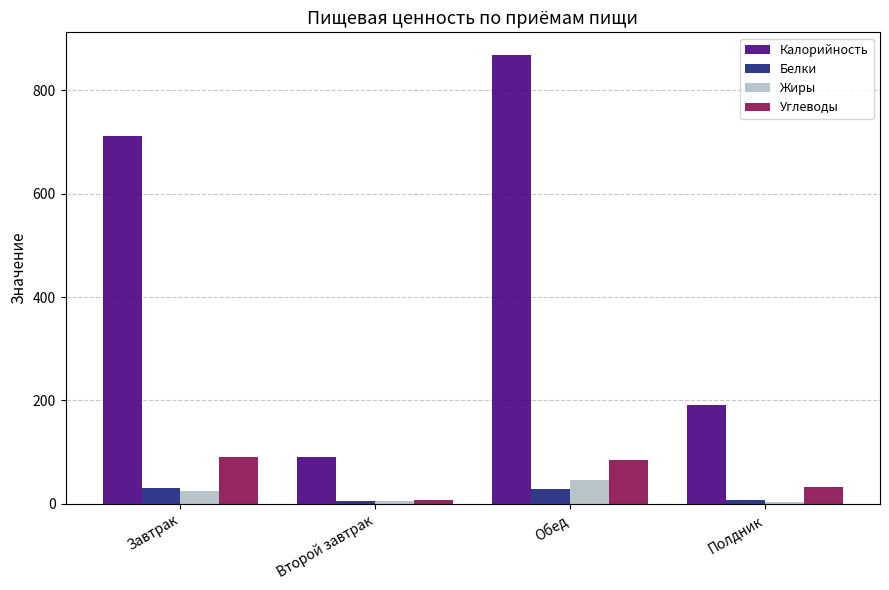

Are the bars grouped side by side (vs. stacked)?

Yes